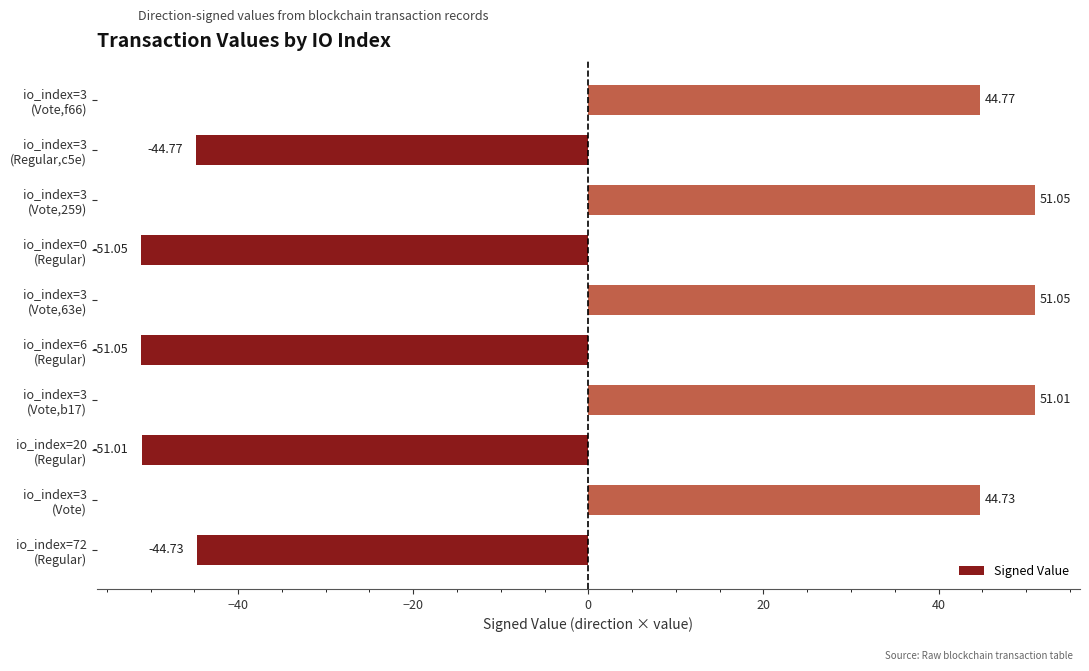

What is the difference between the maximum and minimum values?

102.1